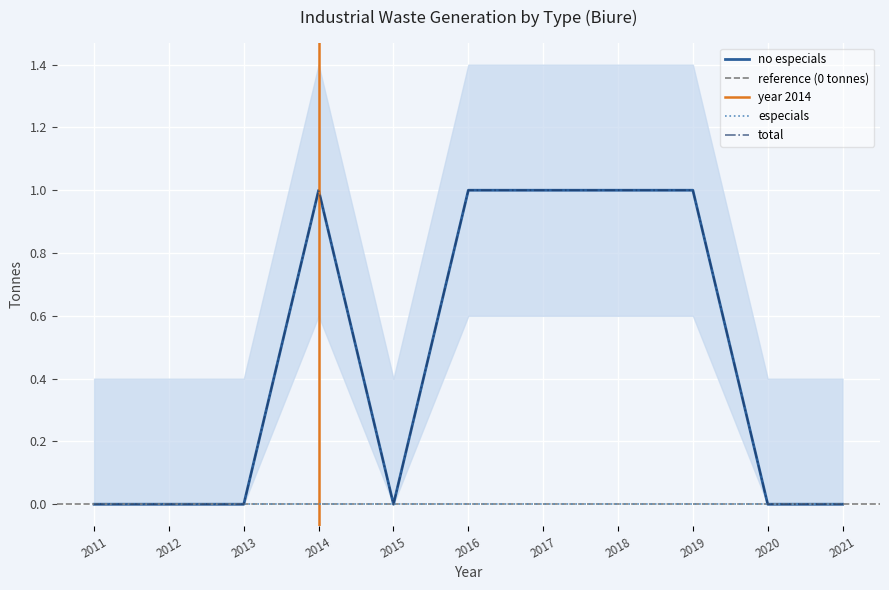

At which category is the sum across all series the highest?

2014